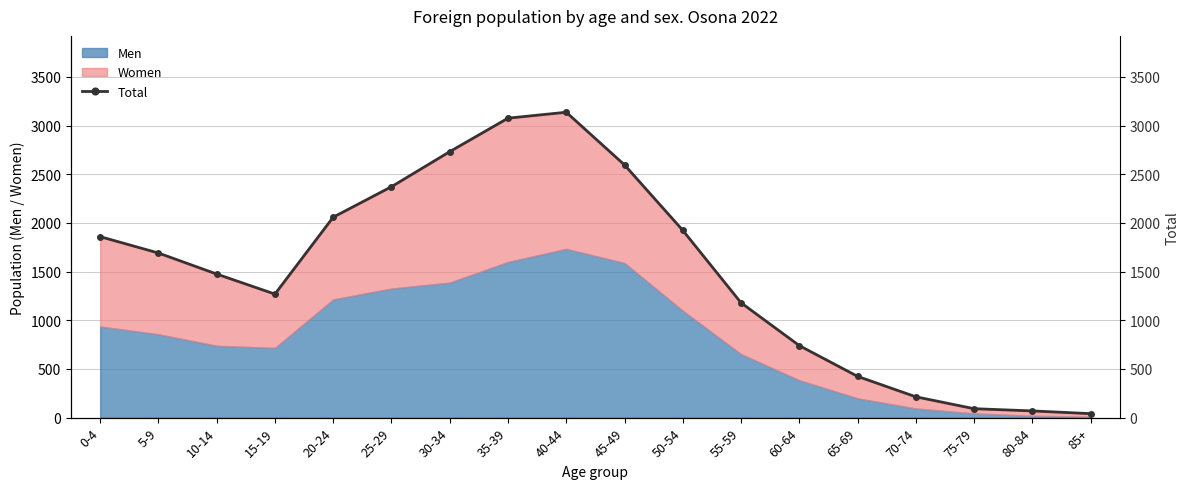

True or false: the data shows 2732 at 30-34.

True